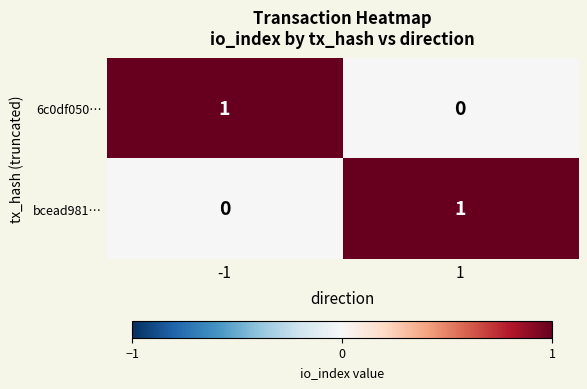

List the labels in order of 6c0df050… value, largest first.

-1, 1